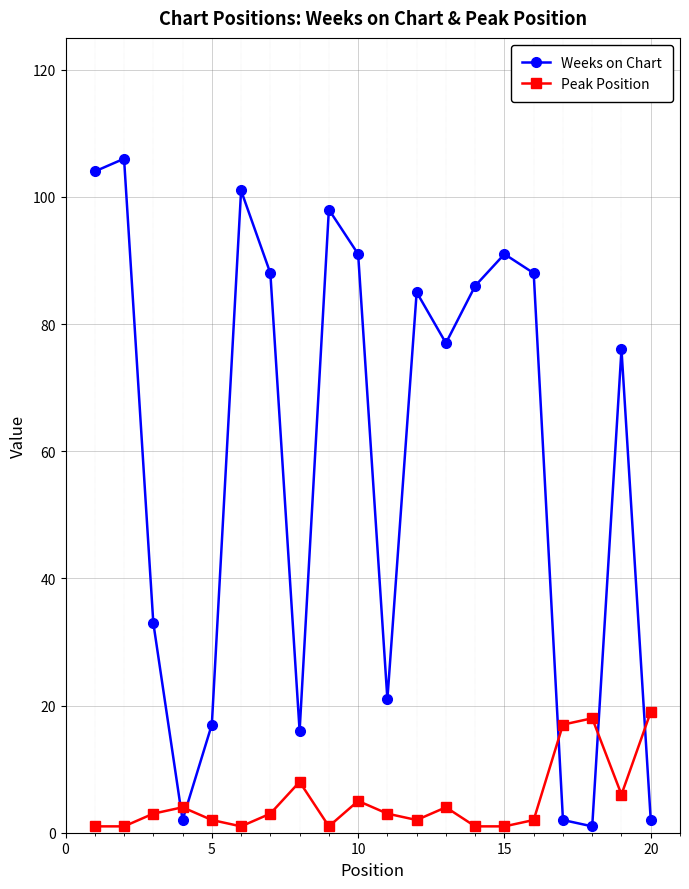

Which series has the widest spread of values?

Weeks on Chart